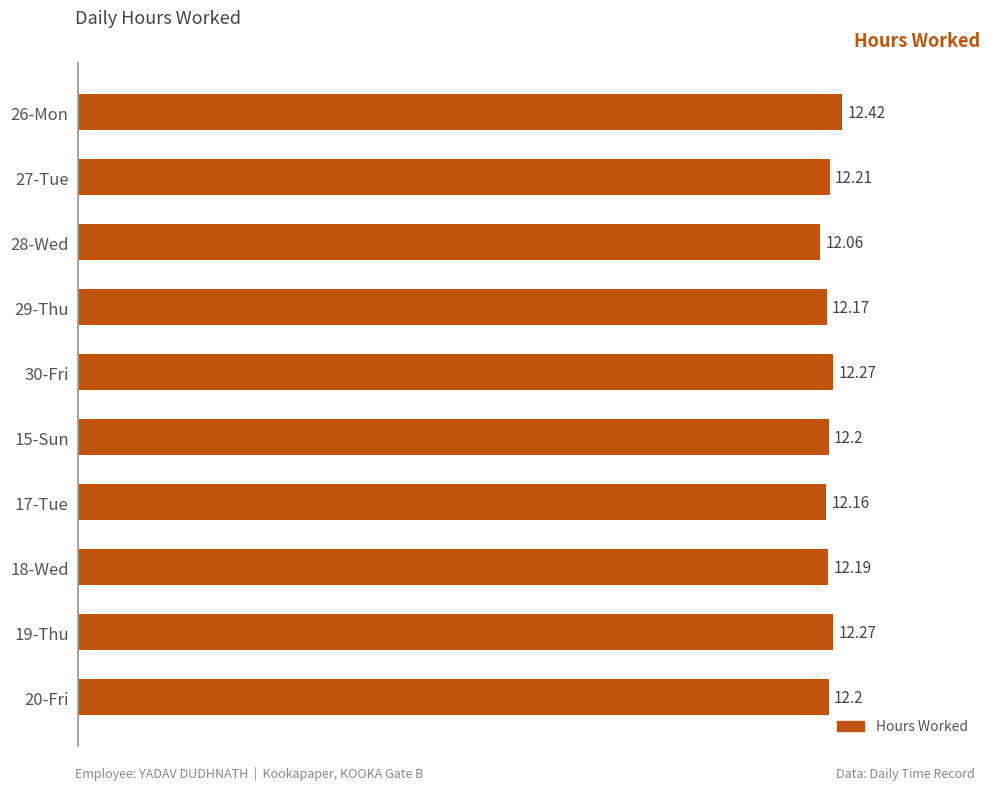

Does the chart contain stacked bars?

No